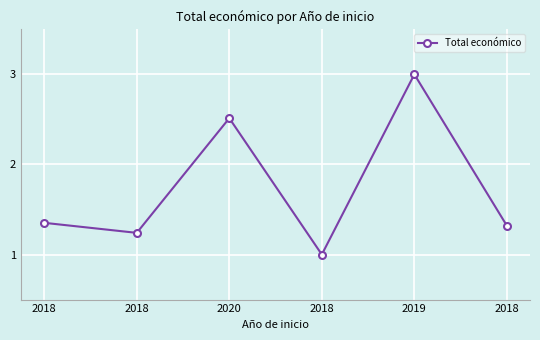

Count the number of data series in this chart.

1